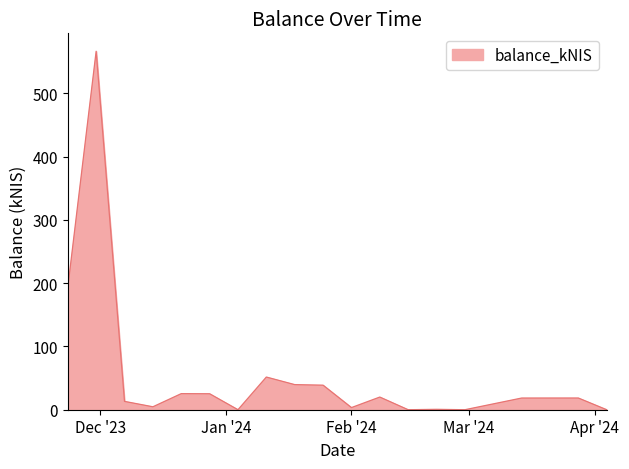

What is the difference between the maximum and minimum values?

566.5